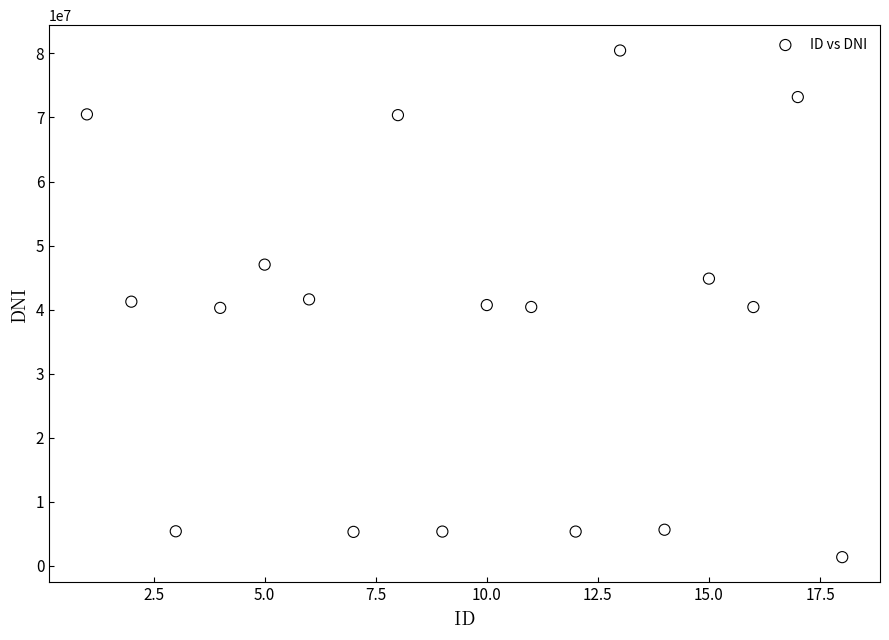

What is the range of X values (max minus min)?

17